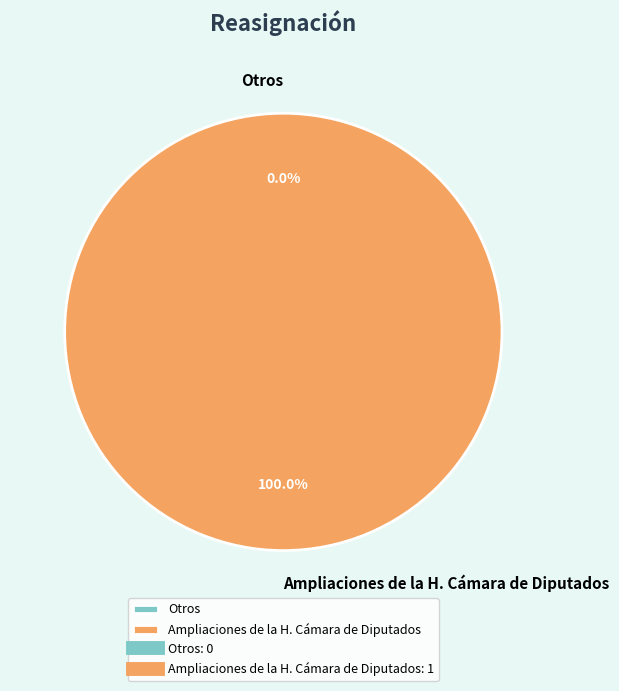

How many segments does this pie chart have?

2